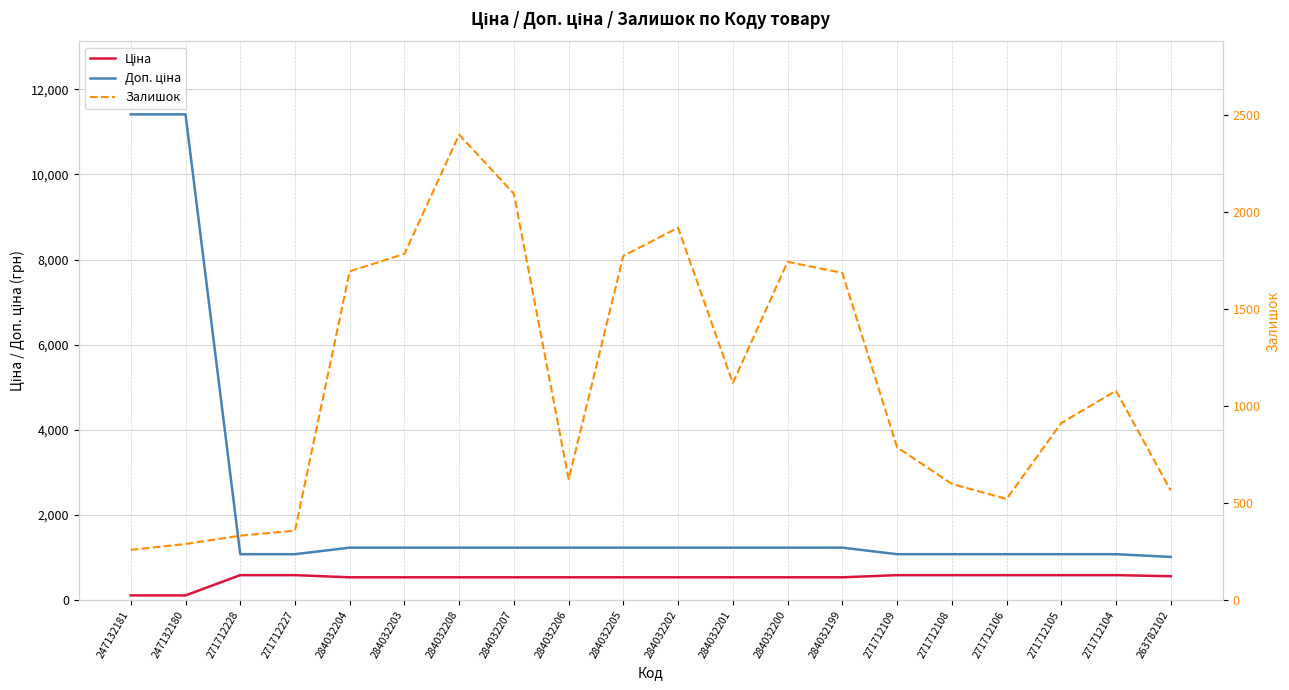

What is the difference between the highest and lowest values at 263782102?

453.9